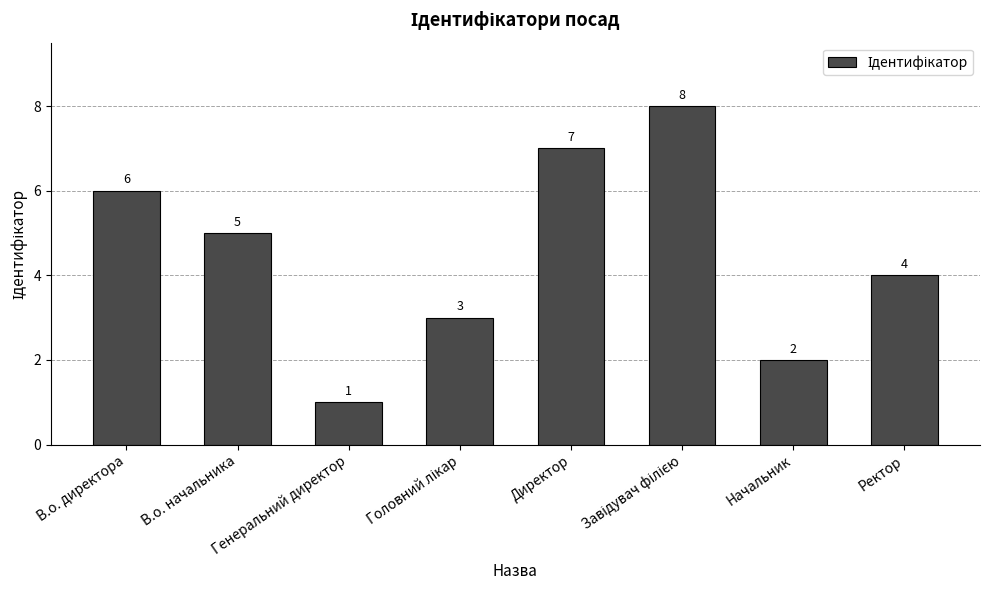

What is the greatest value displayed?

8